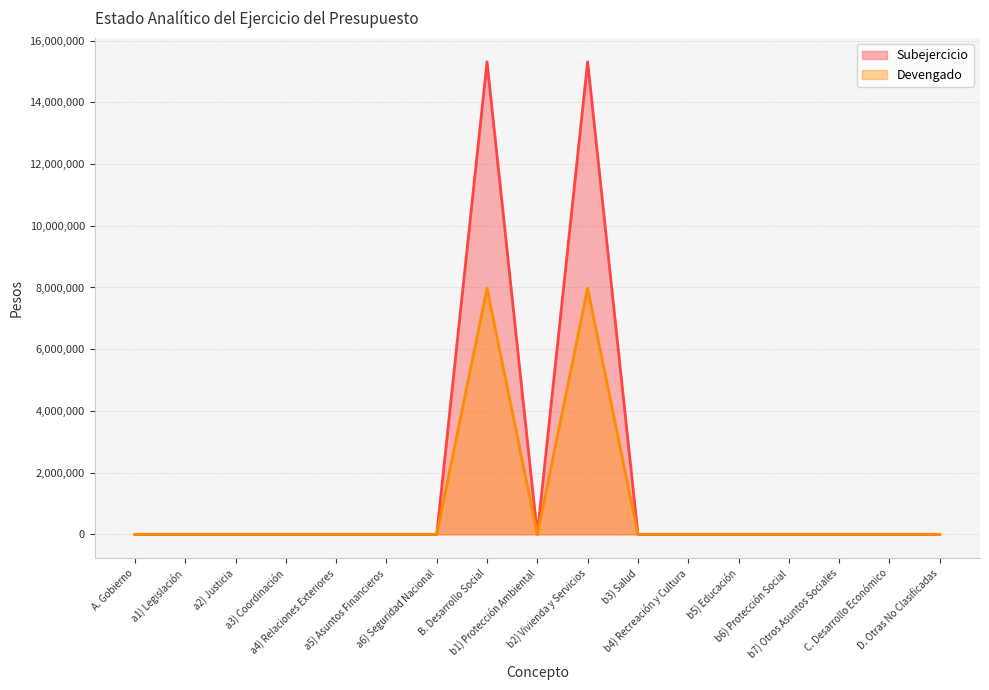

Which series has the largest range (max minus min)?

Subejercicio